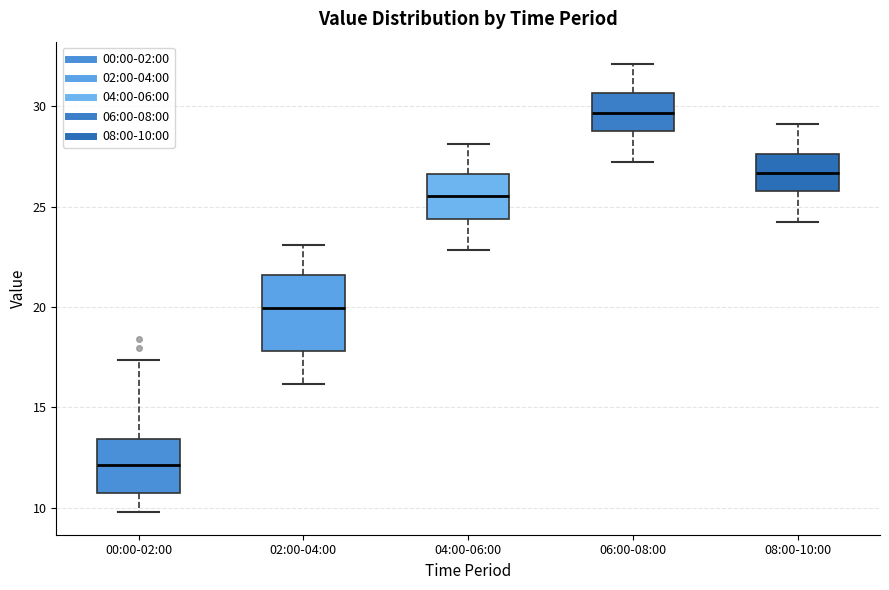

Reading left to right, read every box against the y-axis: the position of its median line, the range the box covers, and the ends of its whiskers. The values are not printed on the chart, so give them approximately, as read against the axis.

00:00-02:00: median 12.0, box 10.5 to 13.5, whiskers 10.0 to 17.5
02:00-04:00: median 20.0, box 18.0 to 21.5, whiskers 16.0 to 23.0
04:00-06:00: median 25.5, box 24.5 to 26.5, whiskers 23.0 to 28.0
06:00-08:00: median 29.5, box 29.0 to 30.5, whiskers 27.0 to 32.0
08:00-10:00: median 26.5, box 26.0 to 27.5, whiskers 24.0 to 29.0